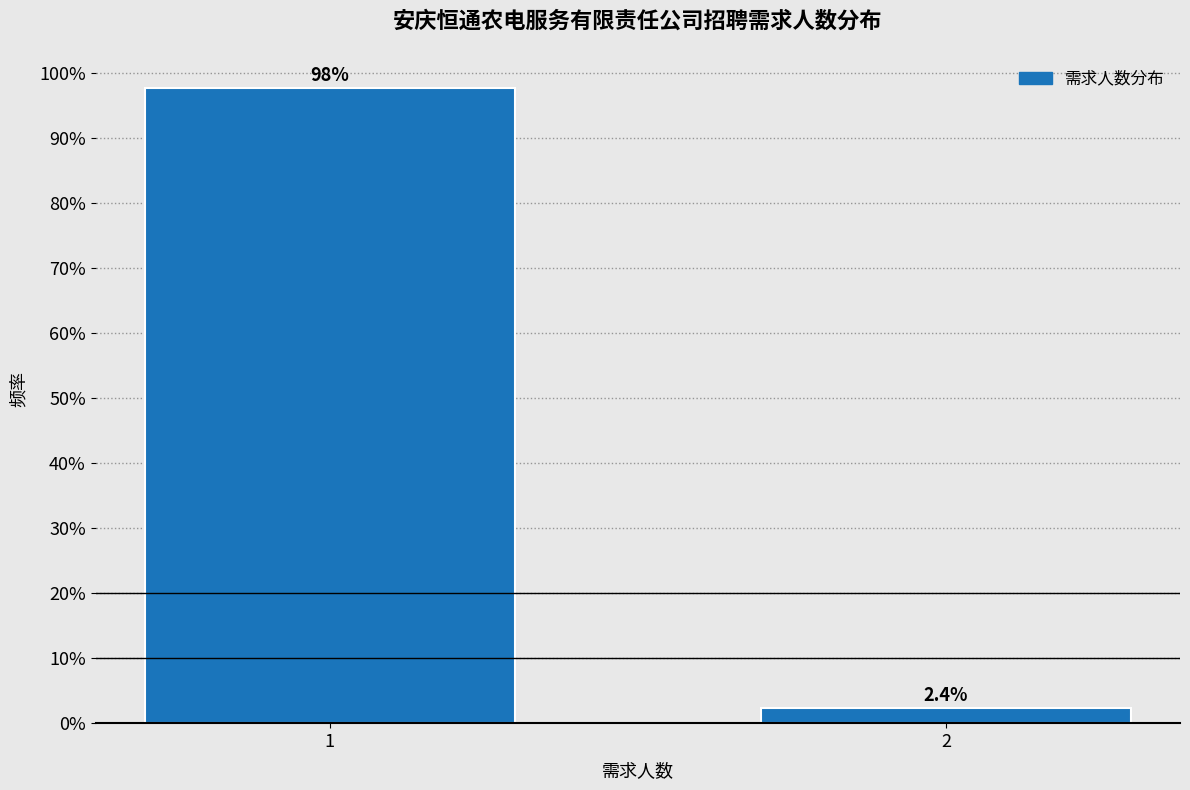

Reading left to right, list all the values displayed in this chart.

1=97.6	2=2.4